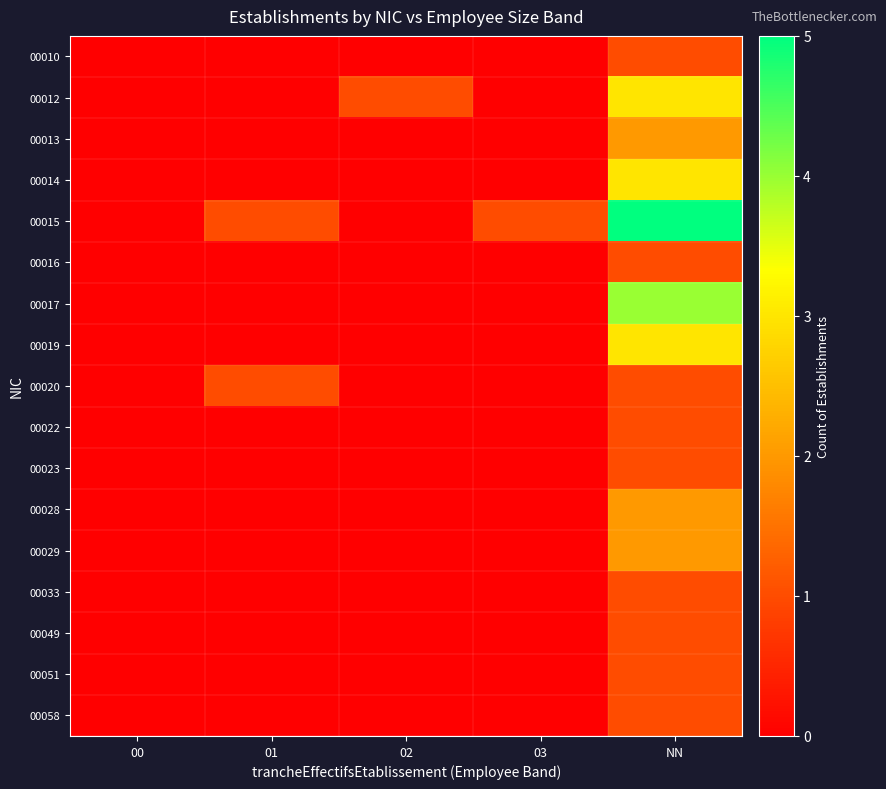

At NN, list the series in order from largest to smallest.

00015, 00017, 00012, 00014, 00019, 00013, 00028, 00029, 00010, 00016, 00020, 00022, 00023, 00033, 00049, 00051, 00058